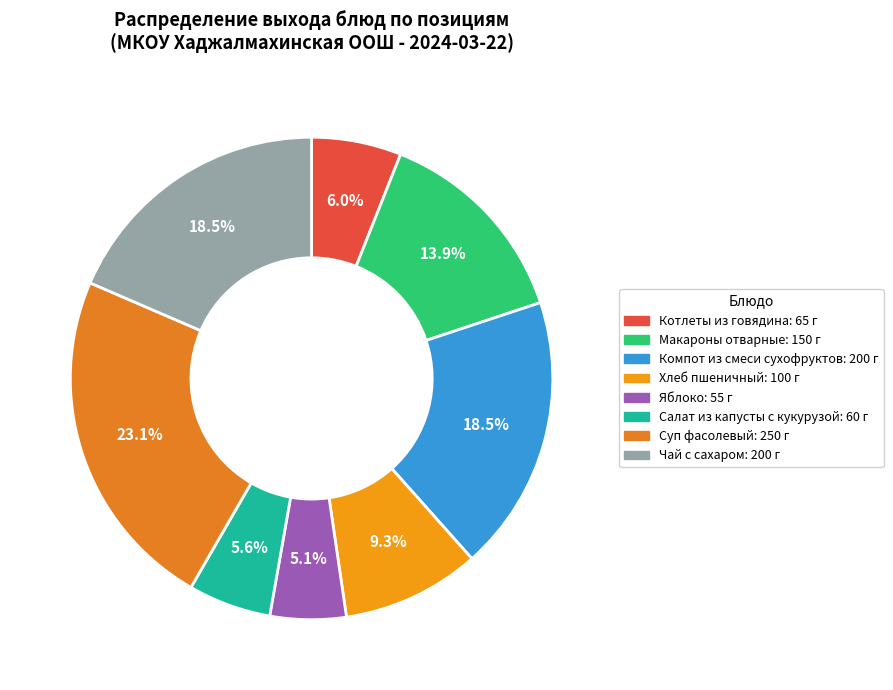

Which has a higher value, Суп фасолевый or Чай с сахаром?

Суп фасолевый